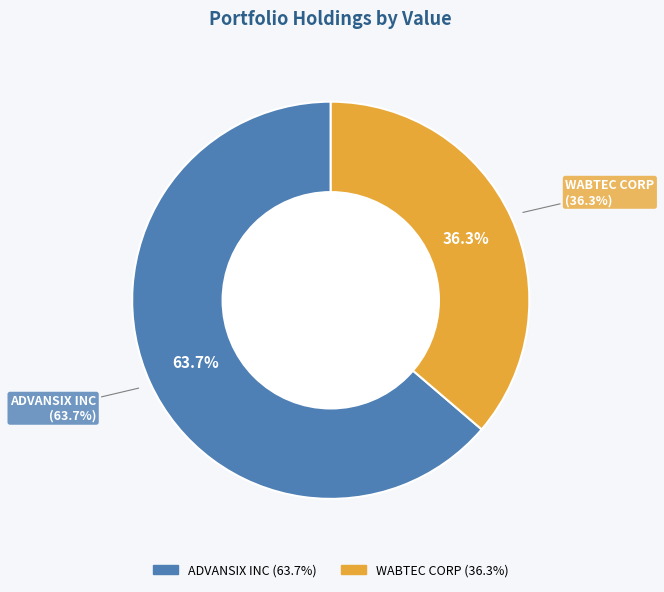

What percentage is NOT represented by WABTEC CORP?

63.7%